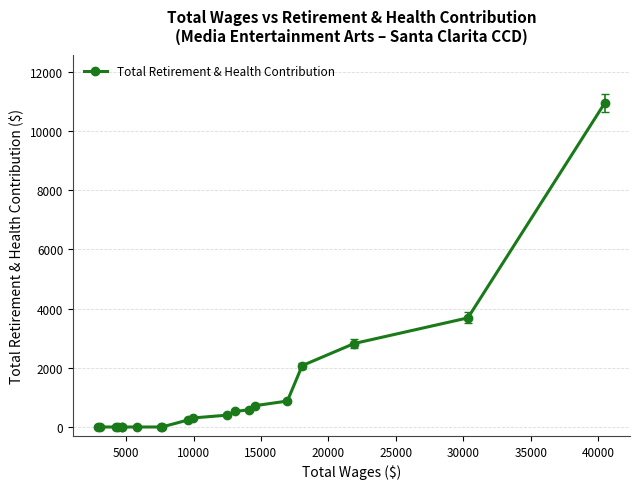

What is the greatest value displayed?

10934